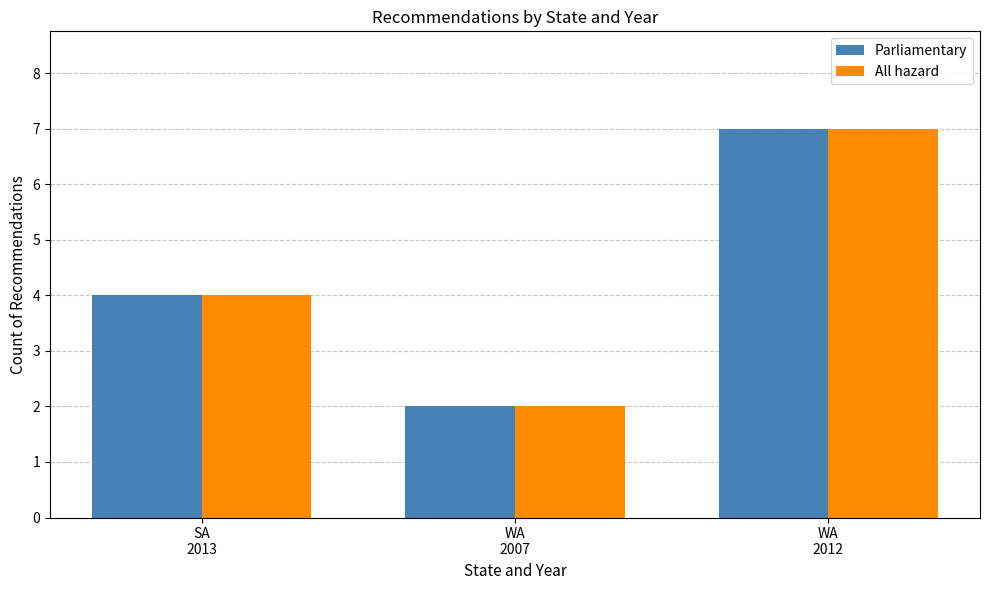

What are all the series names shown in the legend?

Parliamentary, All hazard